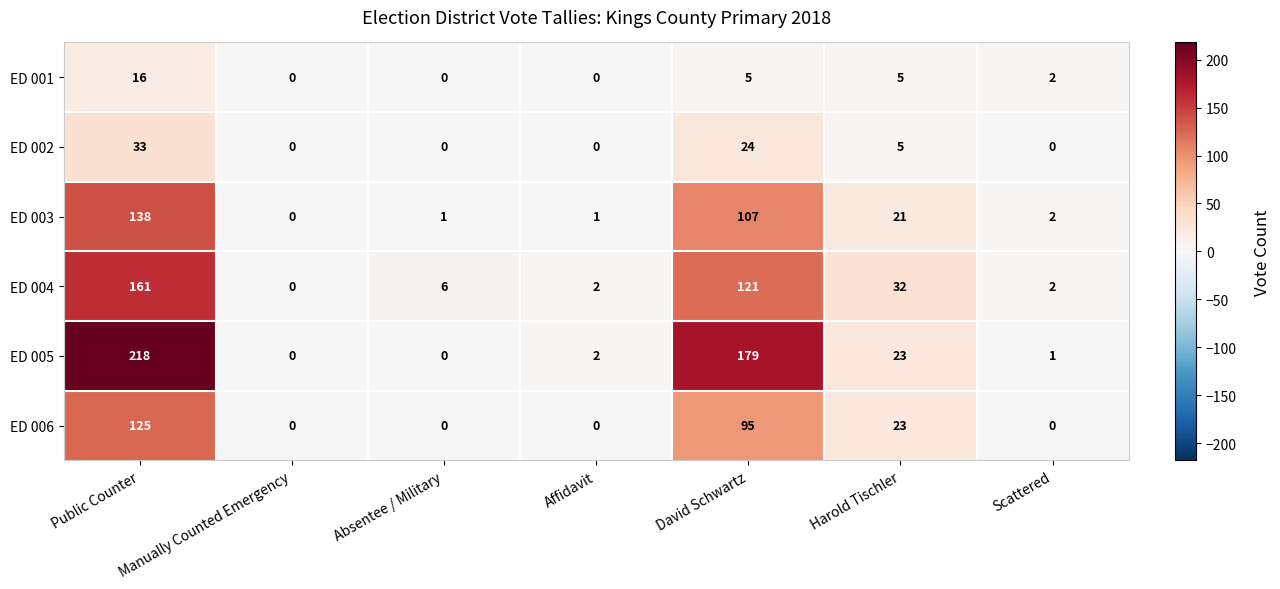

Count the number of data series in this chart.

6